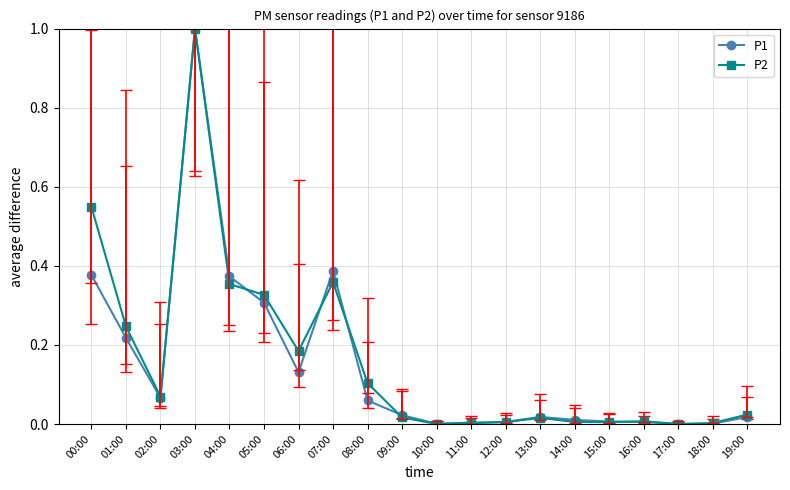

What is the greatest value displayed?

1.0